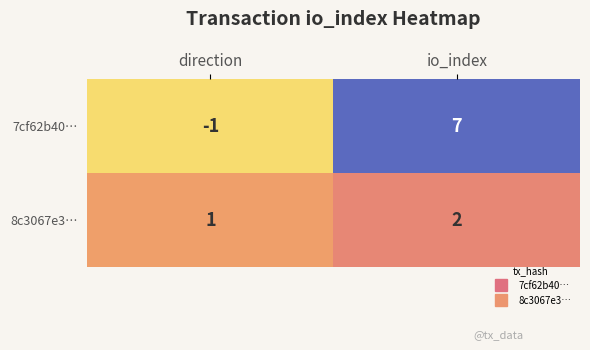

What is the difference between the 7cf62b40… values at io_index and direction?

8